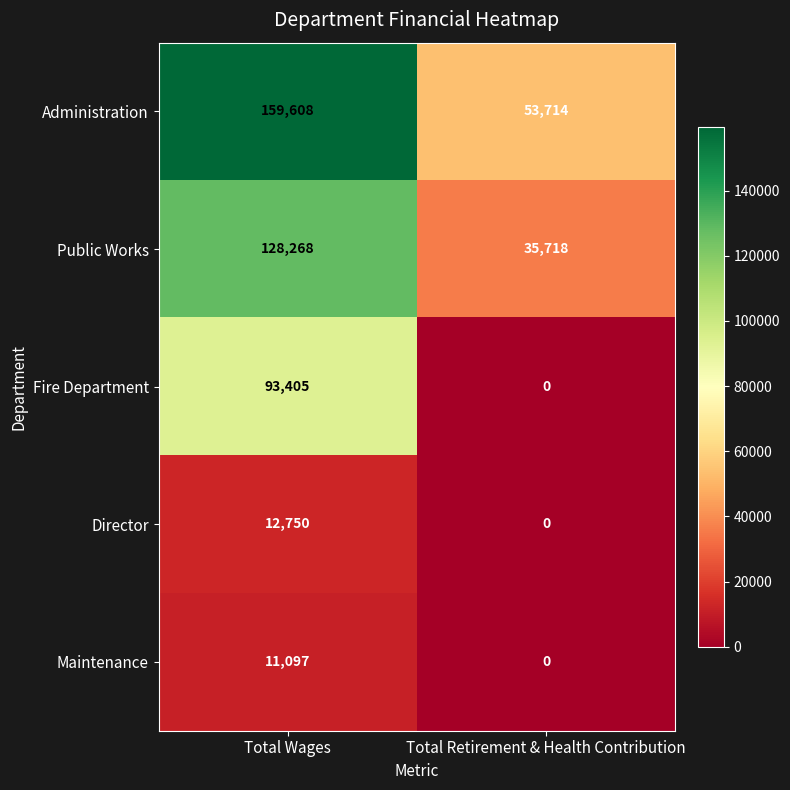

What is the difference between the highest and lowest values at Total Retirement & Health Contribution?

53714